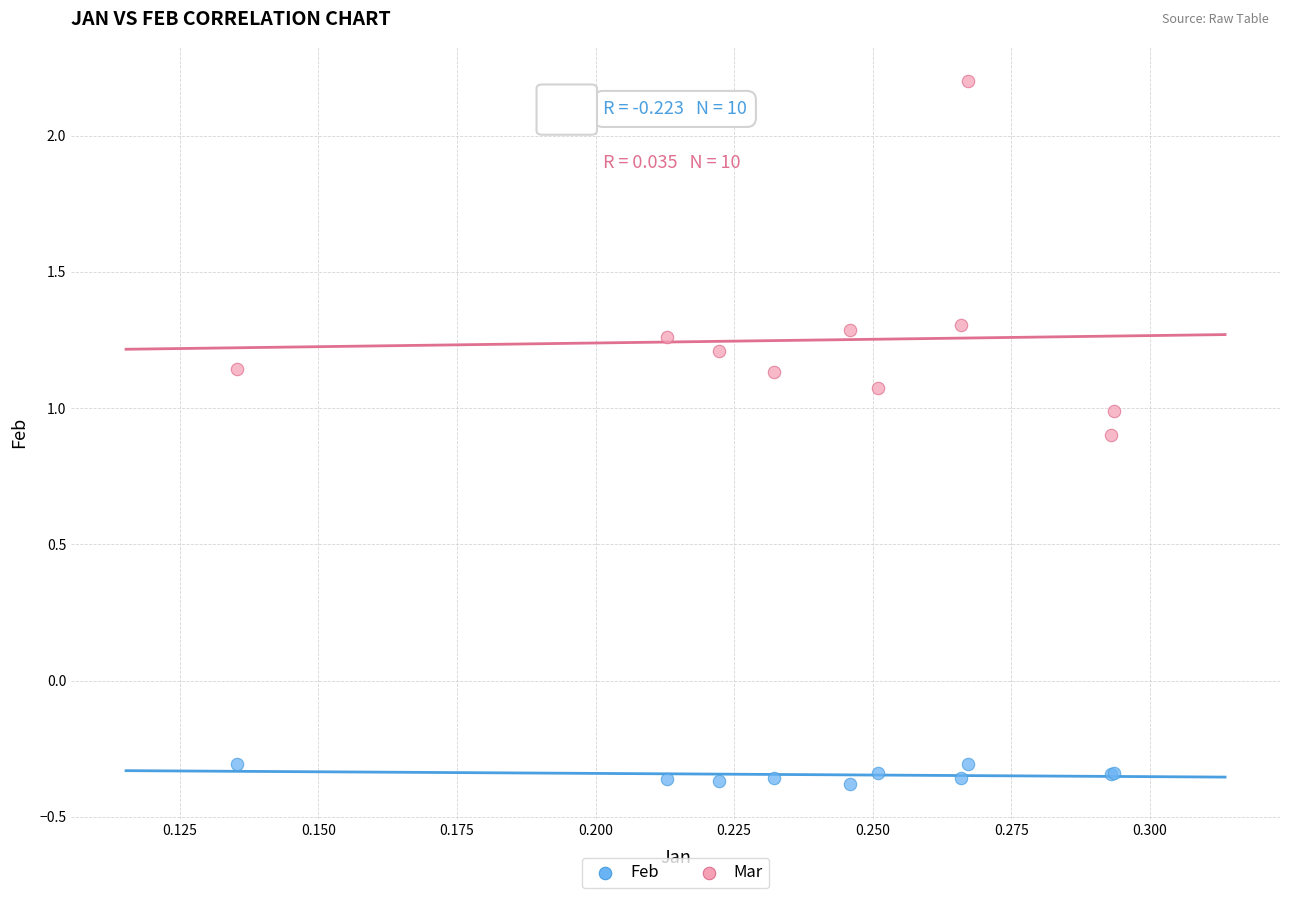

Which series has the largest Y range (max minus min)?

Mar